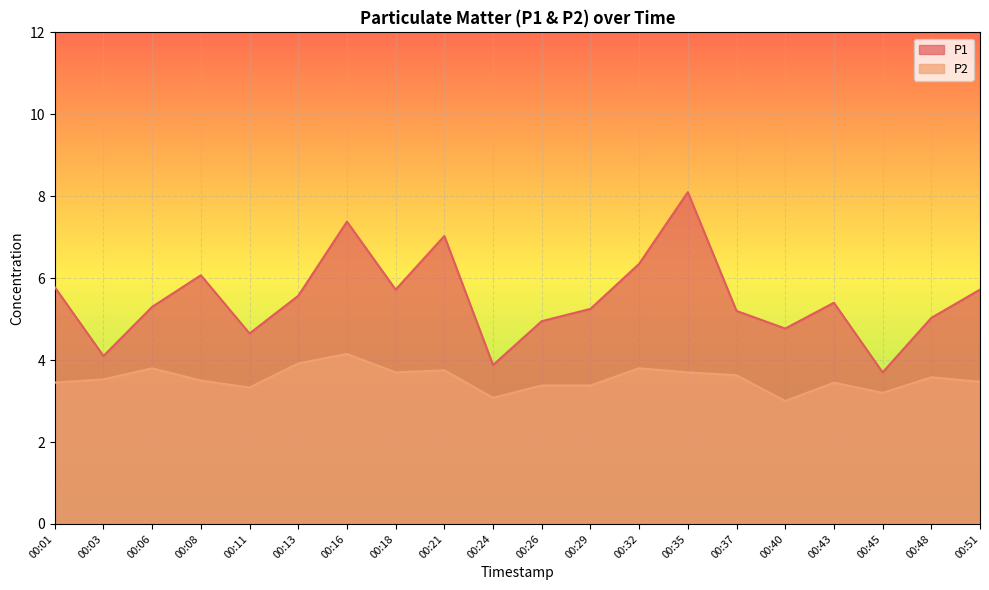

True or false: P1 and P2 intersect in this chart.

False